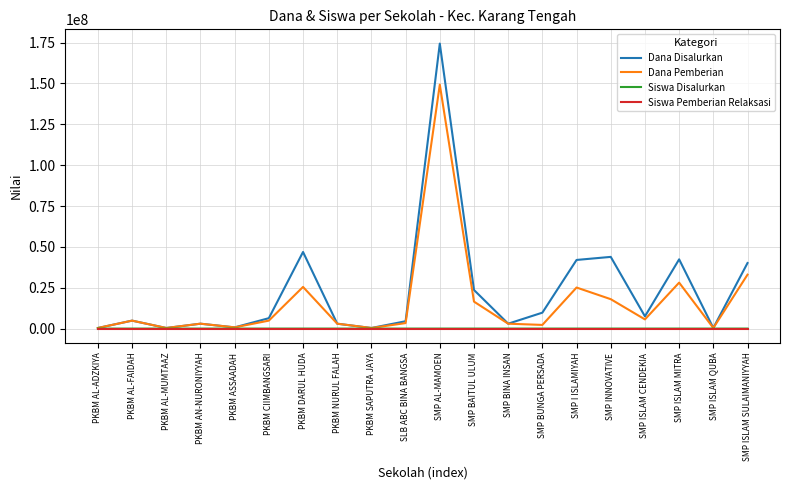

Between SMP BAITUL ULUM and SMP INNOVATIVE, which series saw the biggest shift?

Dana Disalurkan